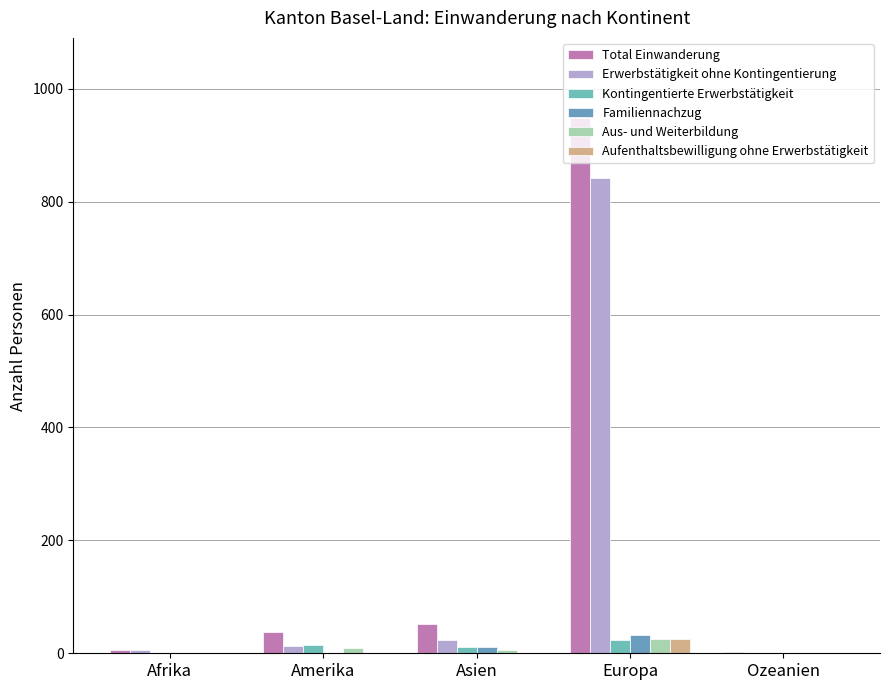

Rank the series at Afrika from highest to lowest value.

Total Einwanderung, Erwerbstätigkeit ohne Kontingentierung, Kontingentierte Erwerbstätigkeit, Familiennachzug, Aus- und Weiterbildung, Aufenthaltsbewilligung ohne Erwerbstätigkeit